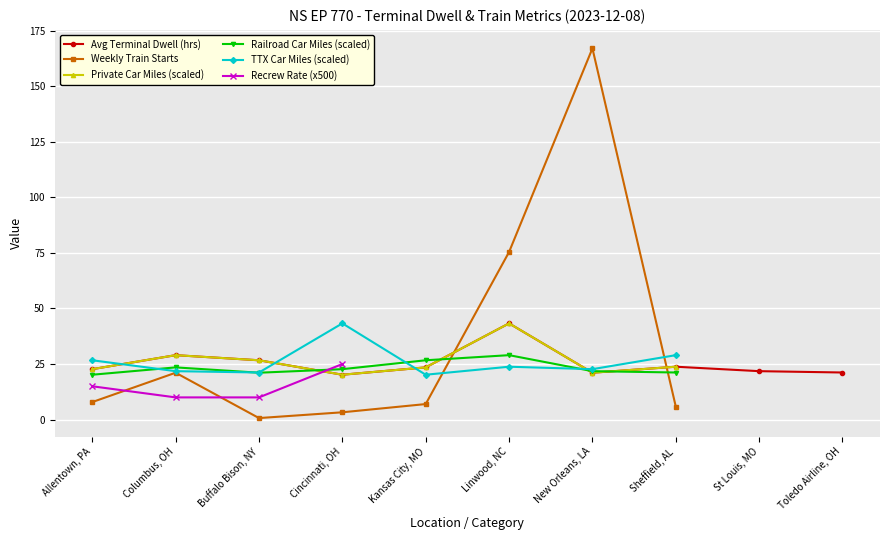

Where is the first local minimum for Weekly Train Starts?

Buffalo Bison, NY